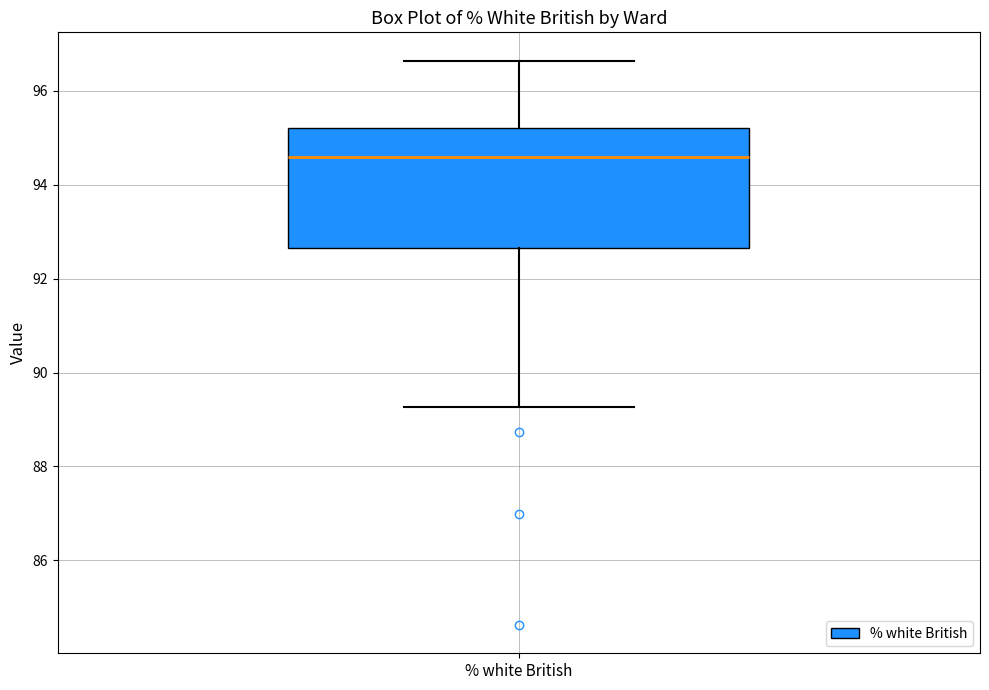

Read this box plot against the y-axis: the position of the median line, the range covered by the box, and the ends of both whiskers. The values are not printed on the chart, so give them approximately, as read against the axis.

median 94.6, box 92.6 to 95.2, whiskers 89.2 to 96.6